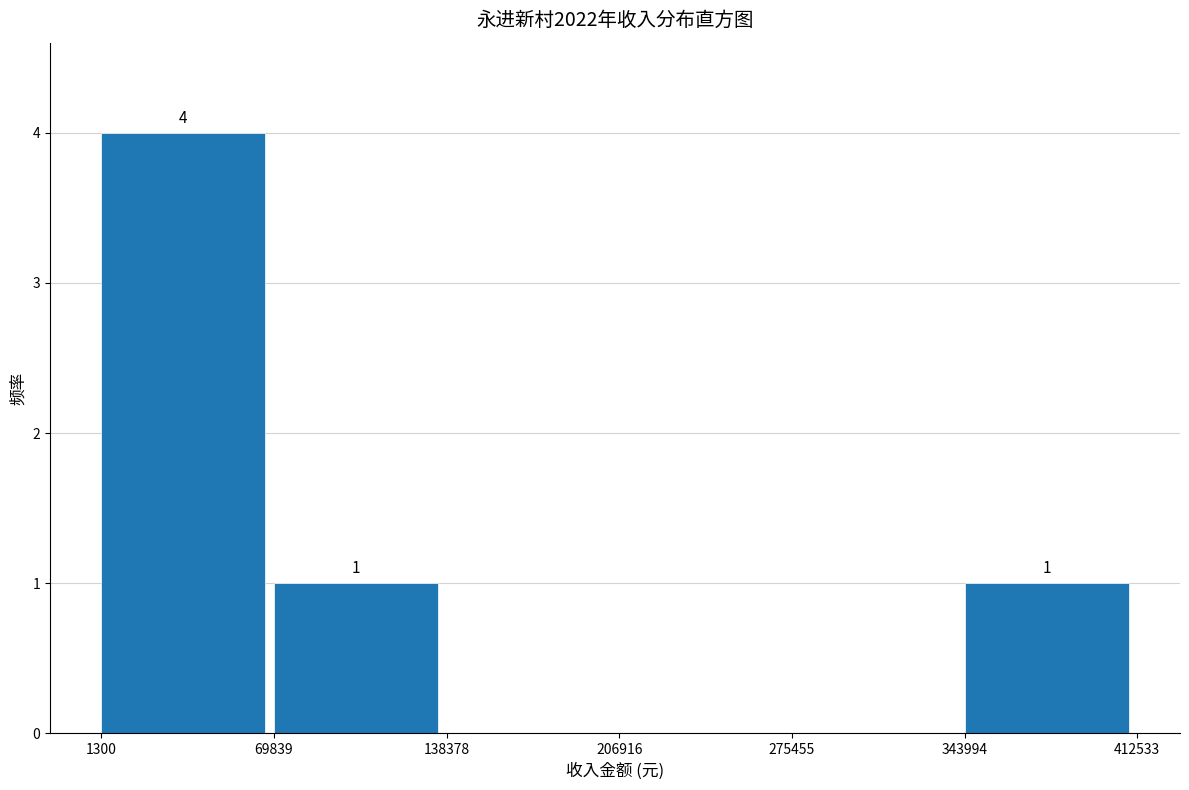

Over which range of the x-axis is the bar tallest?

1300 to 69839